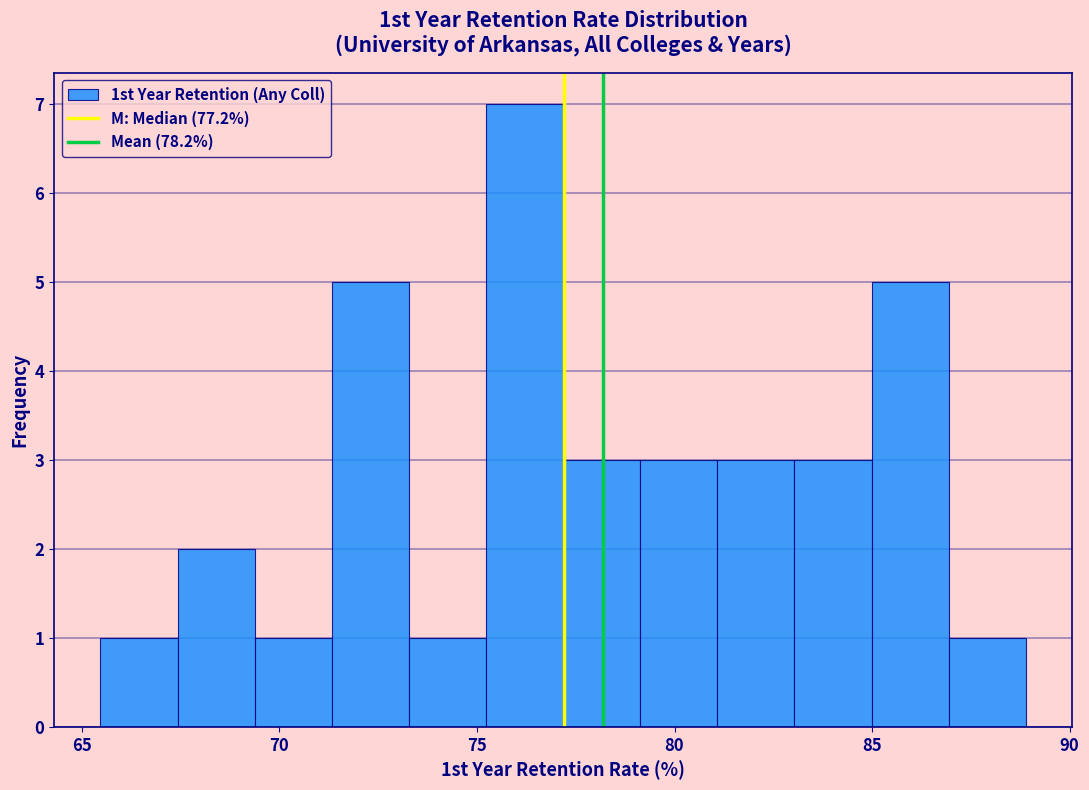

Read against the x-axis, roughly where is the centre of the tallest bar?

76.0